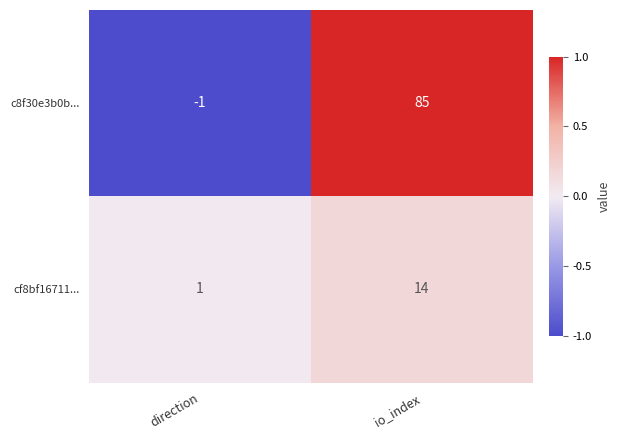

Reading left to right, list all the values displayed in this chart.

c8f30e3b0b...: -1	85
cf8bf16711...: 1	14